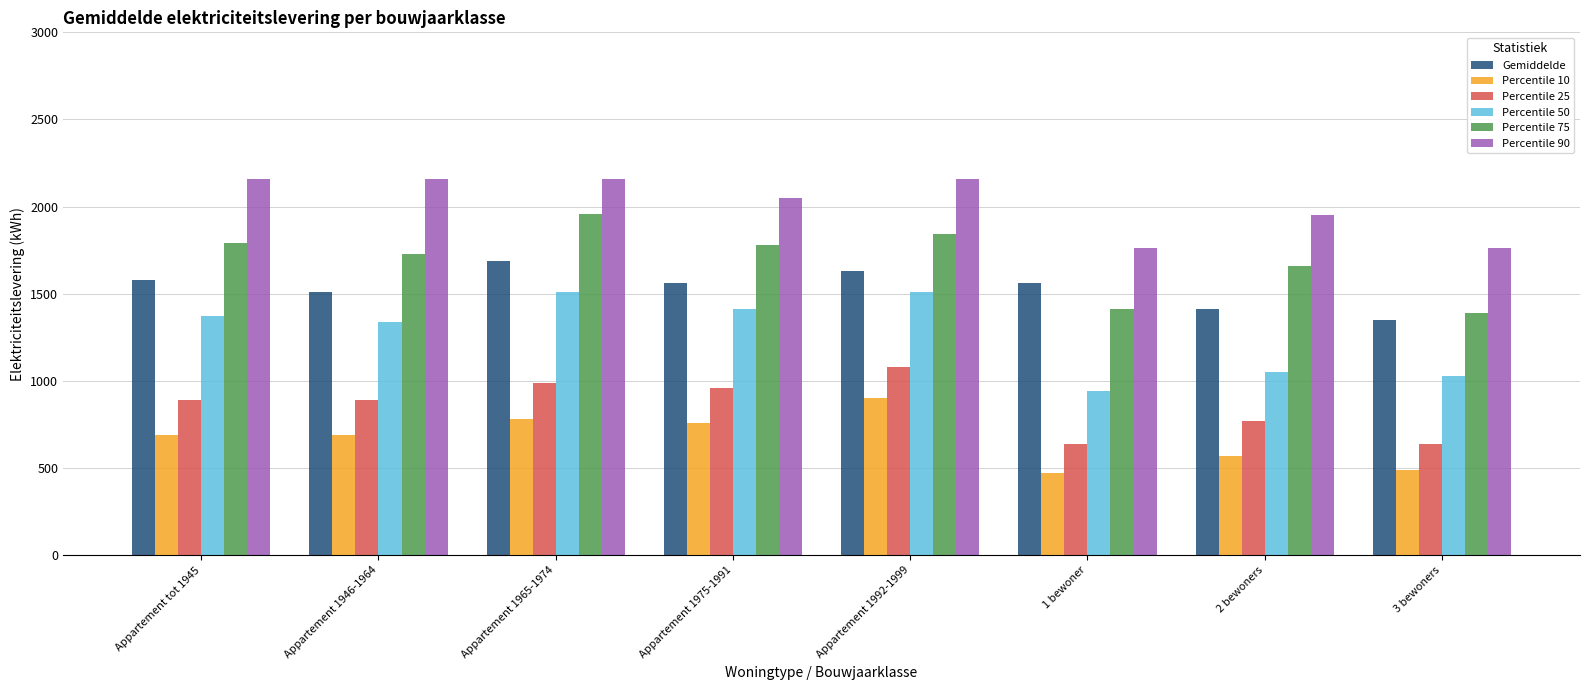

What is the spread (max minus min) of values at 2 bewoners?

1380